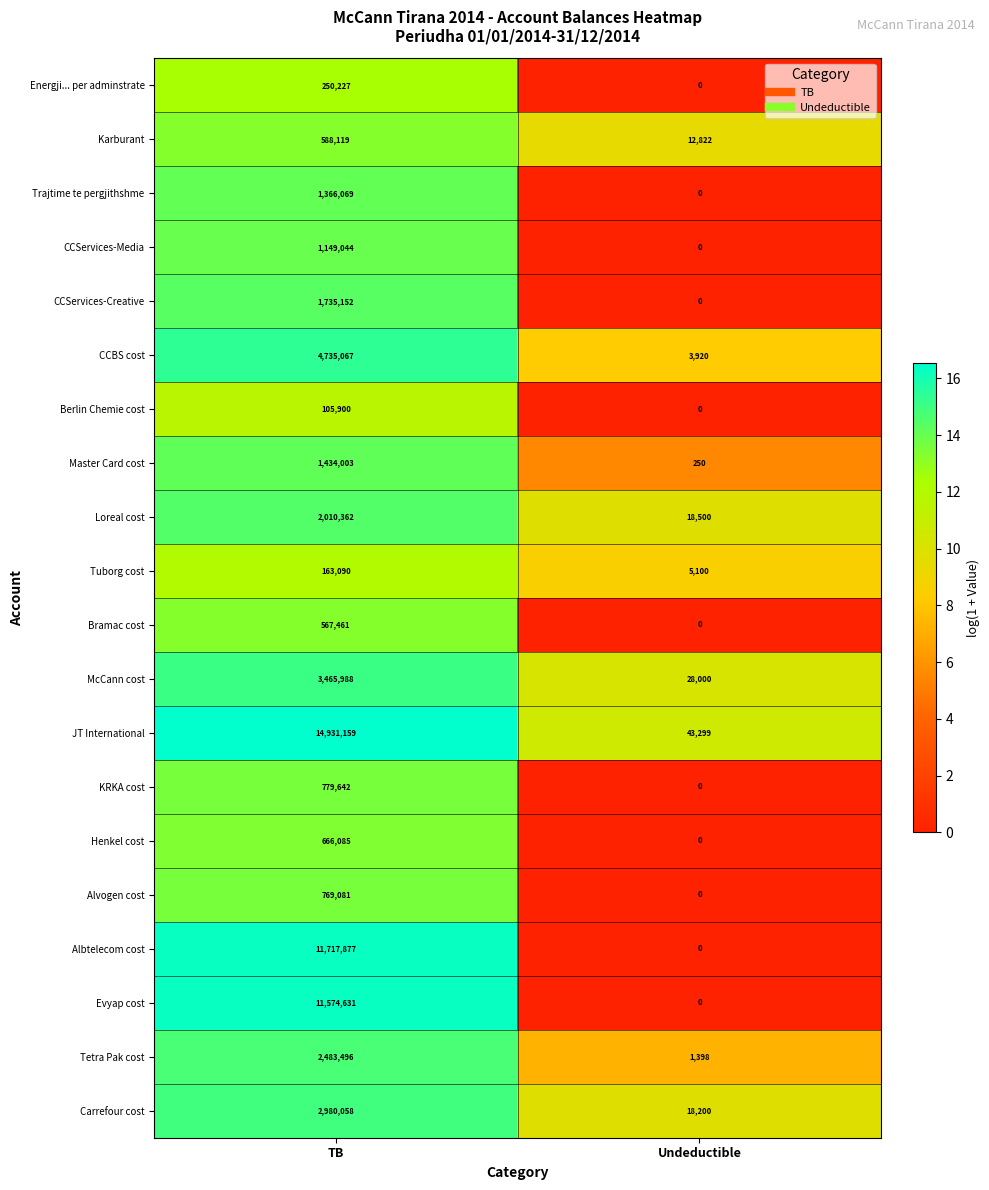

What is the sum of the Master Card cost values at TB and Undeductible?

1434253